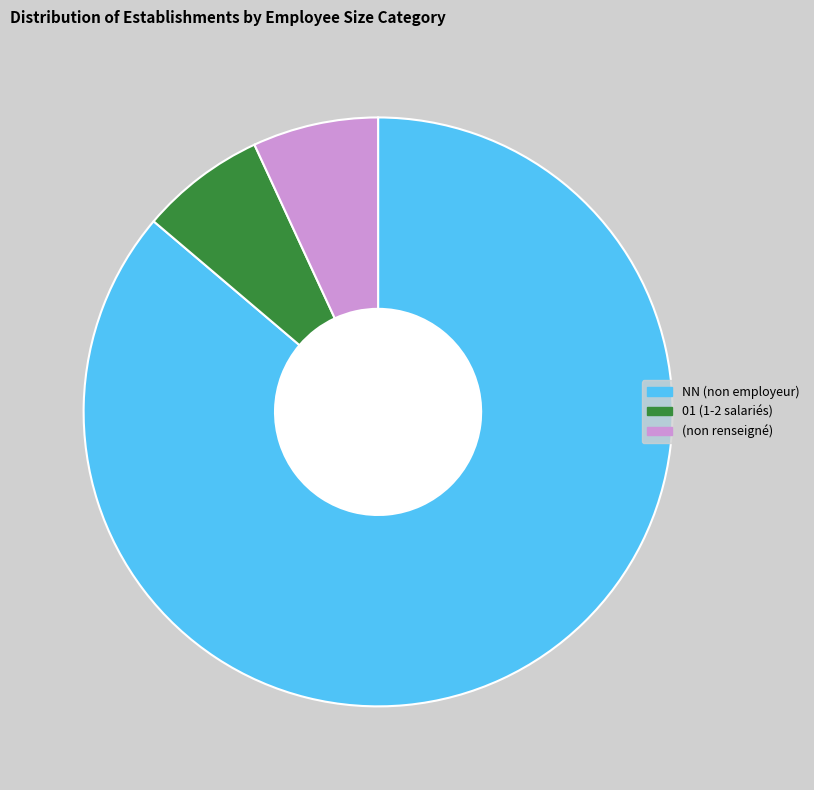

What is the majority slice?

NN (non employeur)